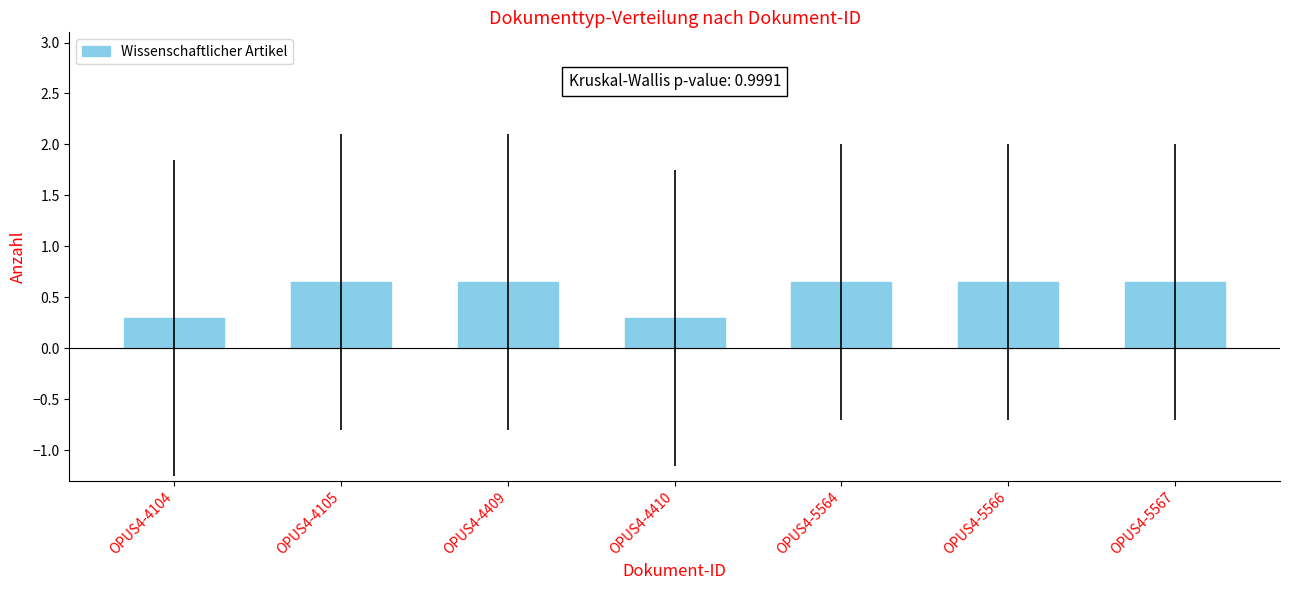

Which has a higher value, OPUS4-4104 or OPUS4-5564?

OPUS4-5564